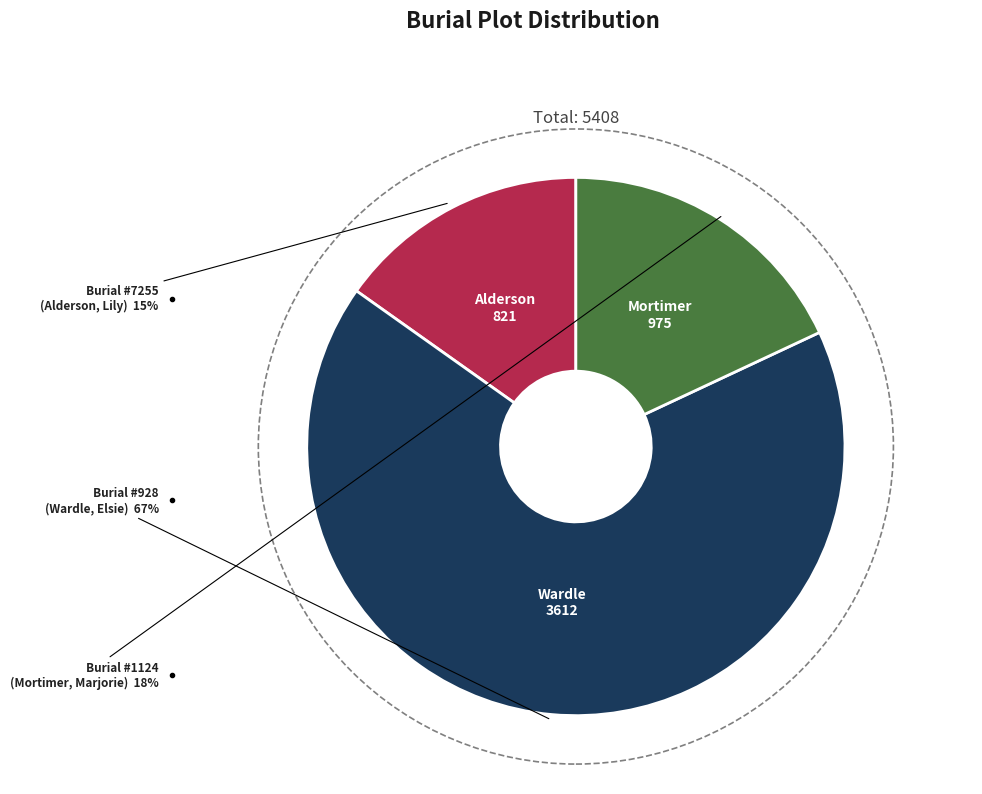

To the nearest percent, what is the difference between the largest and smallest slice percentages?

52%